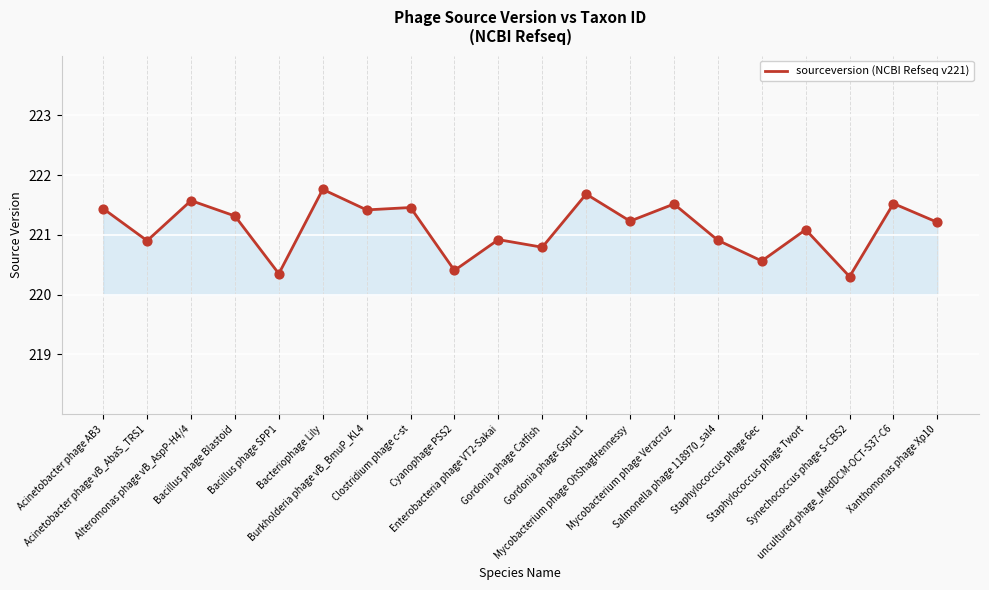

What is the change in value from Enterobacteria phage VT2-Sakai to Mycobacterium phage Veracruz?

+0.6